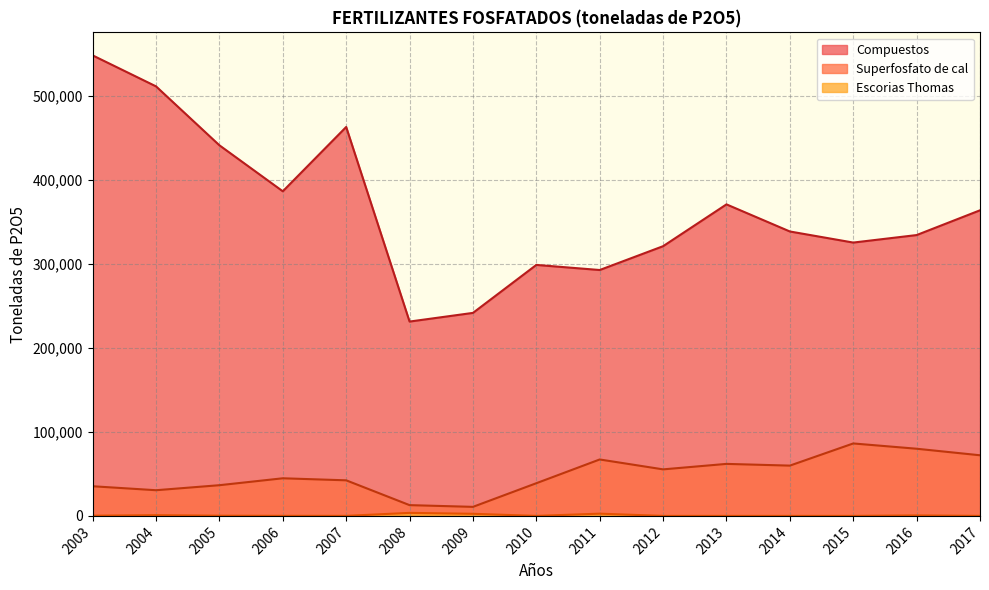

What is the value of the Compuestos point at the 11th from the left?

370969.0